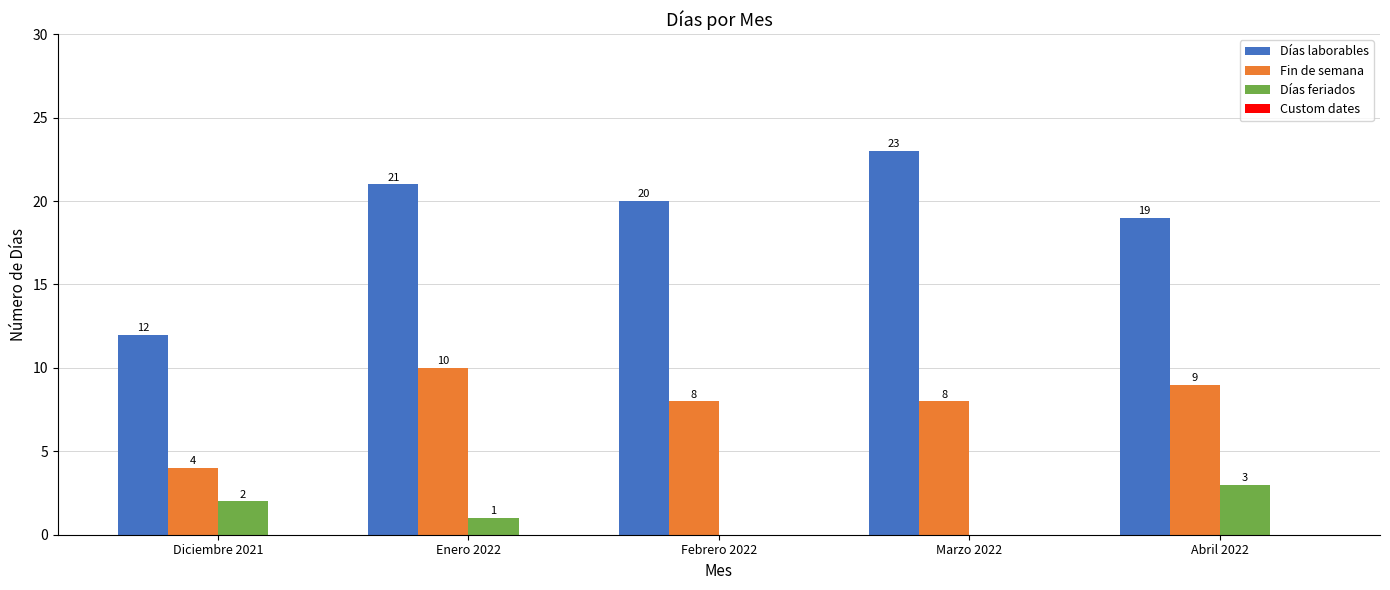

At which label does Días laborables first exceed 20?

Enero 2022